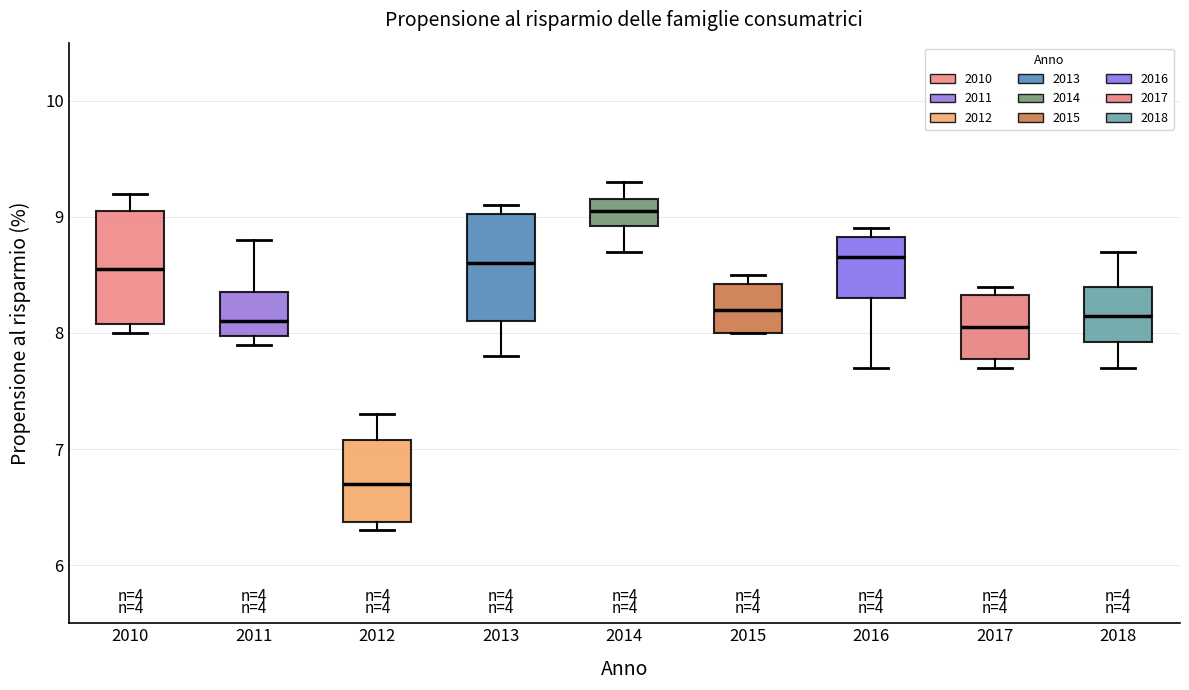

Reading left to right, read every box against the y-axis: the position of its median line, the range the box covers, and the ends of its whiskers. The values are not printed on the chart, so give them approximately, as read against the axis.

2010: median 8.6, box 8.1 to 9.1, whiskers 8.0 to 9.2
2011: median 8.1, box 8.0 to 8.4, whiskers 7.9 to 8.8
2012: median 6.7, box 6.4 to 7.1, whiskers 6.3 to 7.3
2013: median 8.6, box 8.1 to 9.0, whiskers 7.8 to 9.1
2014: median 9.1, box 8.9 to 9.2, whiskers 8.7 to 9.3
2015: median 8.2, box 8.0 to 8.4, whiskers 8.0 to 8.5
2016: median 8.7, box 8.3 to 8.8, whiskers 7.7 to 8.9
2017: median 8.1, box 7.8 to 8.3, whiskers 7.7 to 8.4
2018: median 8.2, box 7.9 to 8.4, whiskers 7.7 to 8.7